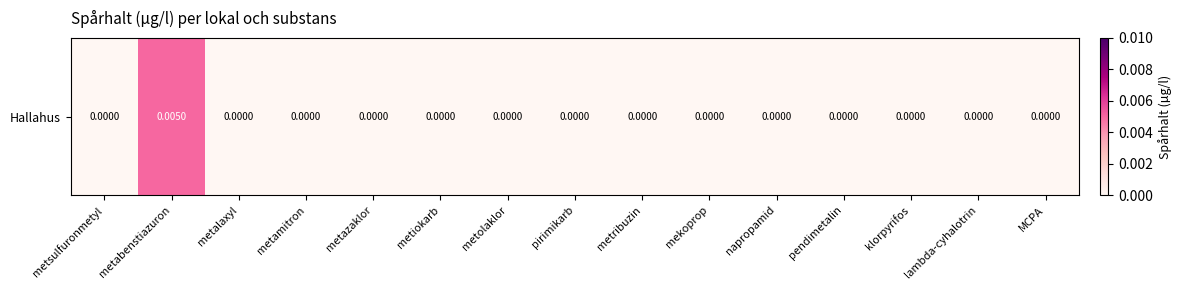

Rank the categories by value from lowest to highest.

metsulfuronmetyl, metalaxyl, metamitron, metazaklor, metiokarb, metolaklor, pirimikarb, metribuzin, mekoprop, napropamid, pendimetalin, klorpyrifos, lambda-cyhalotrin, MCPA, metabenstiazuron